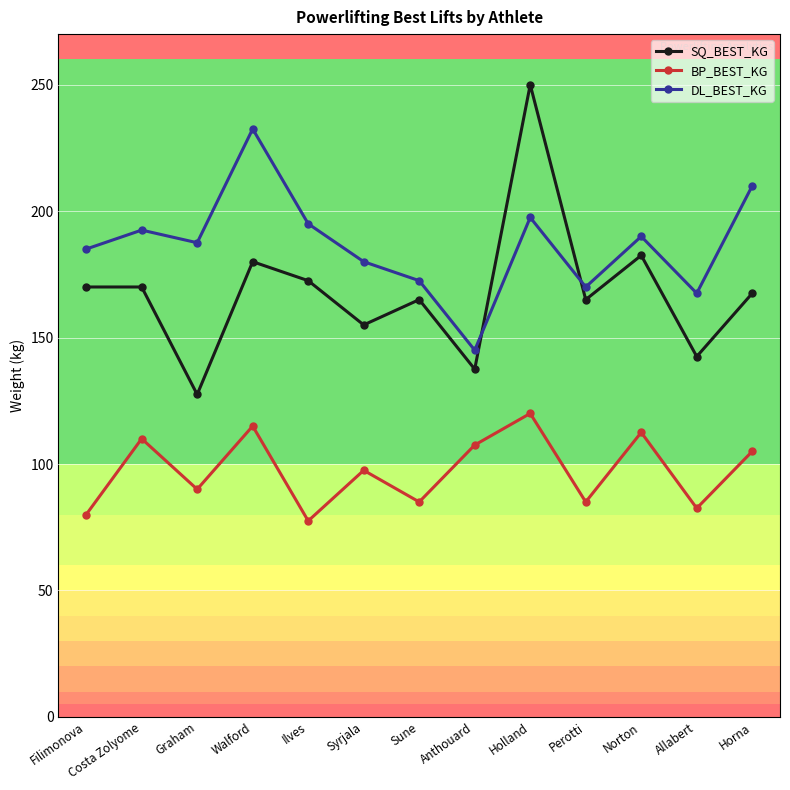

How many values in the DL_BEST_KG series are below 187?

6